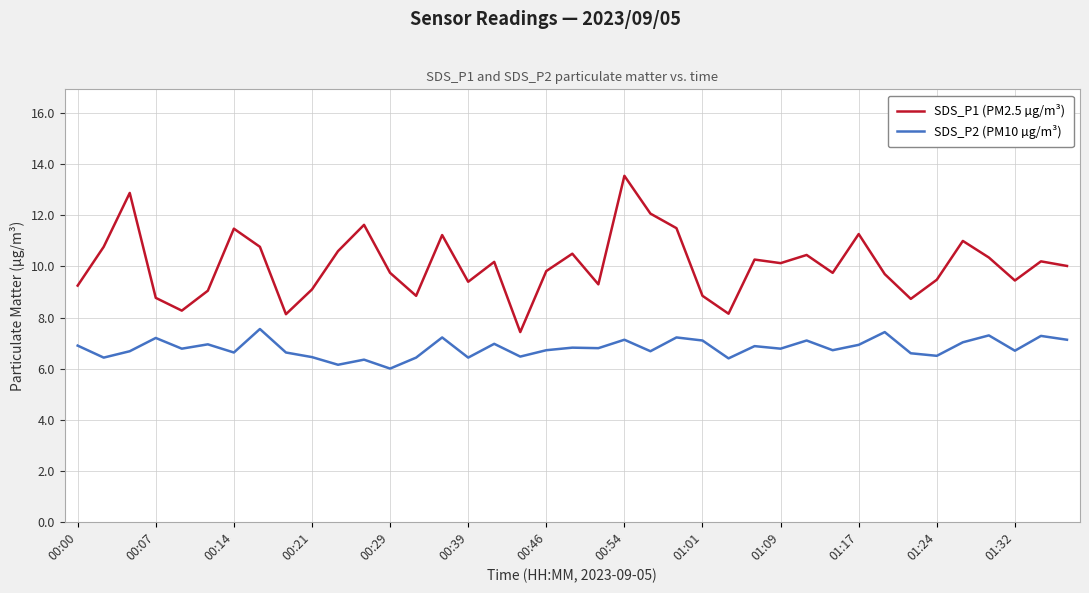

What is the maximum value shown in the chart?

13.6